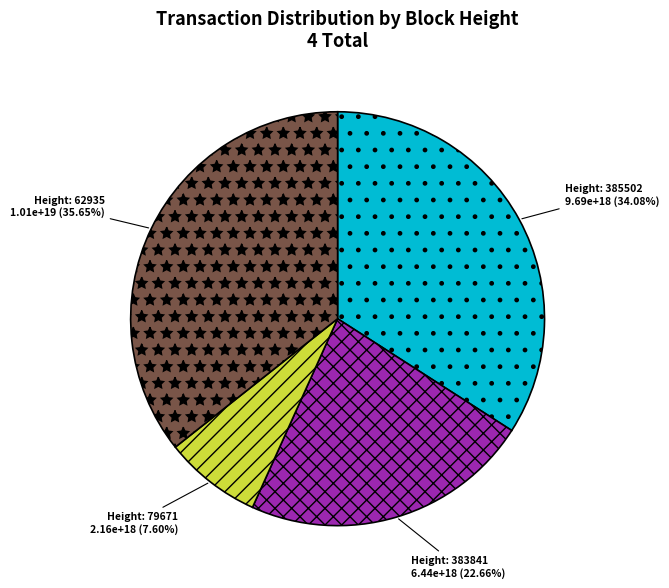

Count the number of slices in the pie.

4